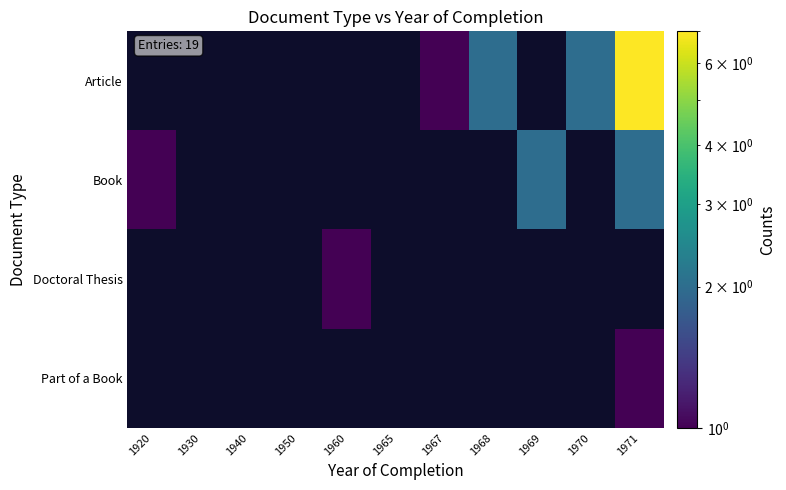

What is the total value across all series at 1960?

1